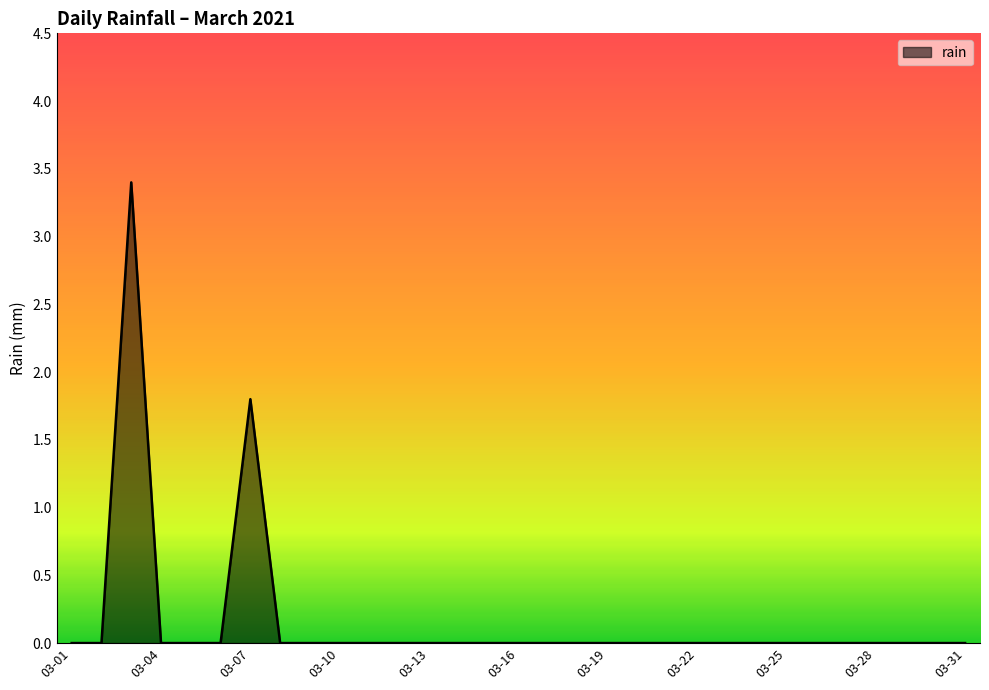

Count the values in the range 0 to 1.

29